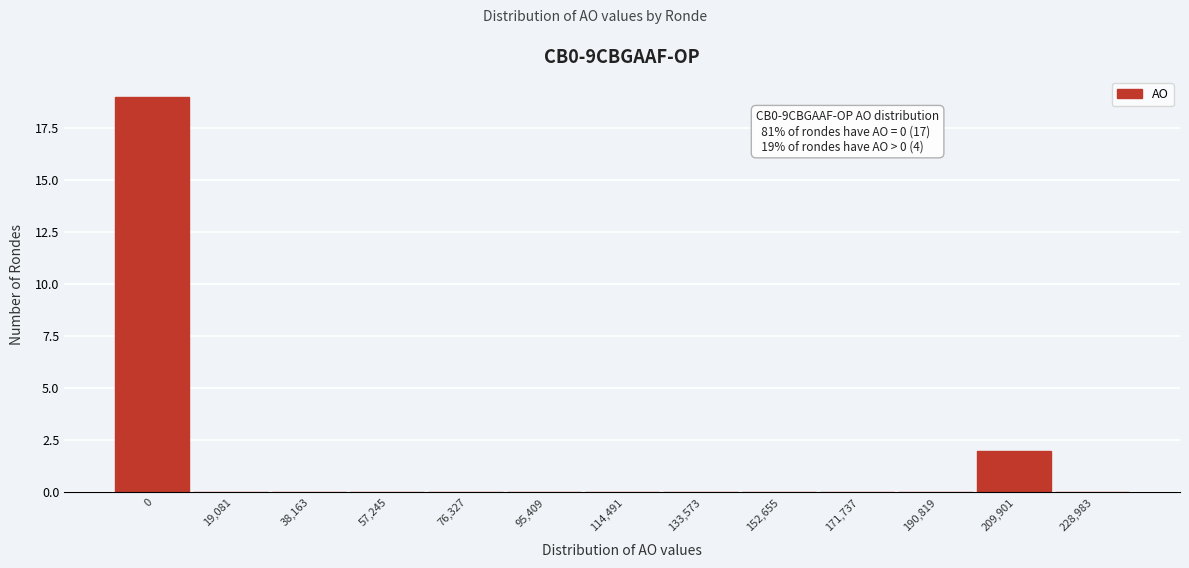

Reading left to right, extract all data points from this chart.

0=19	19,081=0	38,163=0	57,245=0	76,327=0	95,409=0	114,491=0	133,573=0	152,655=0	171,737=0	190,819=0	209,901=2	228,983=0